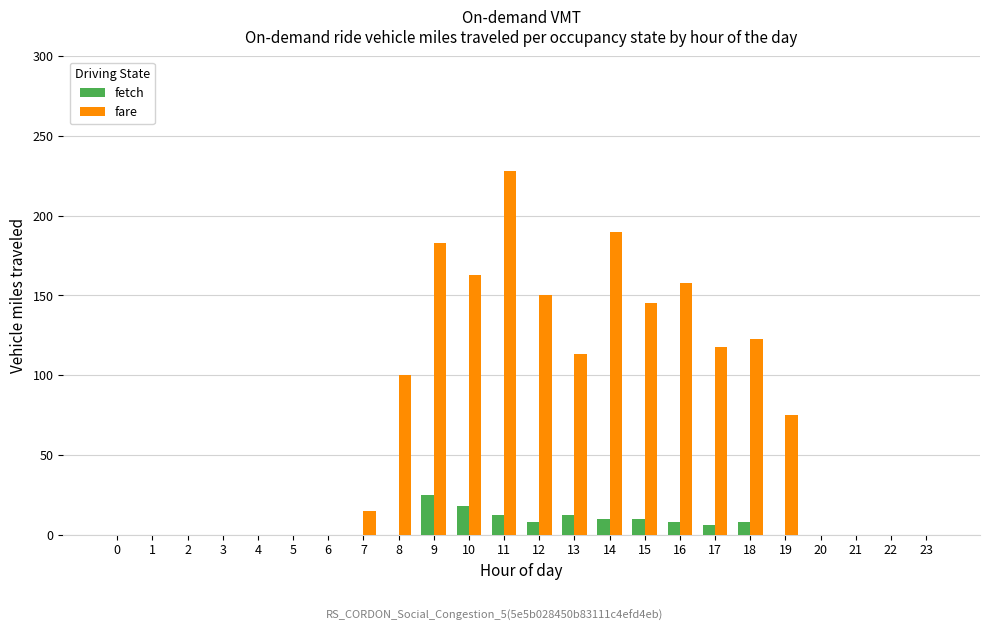

Between 18 and 21, which series saw the biggest shift?

fare